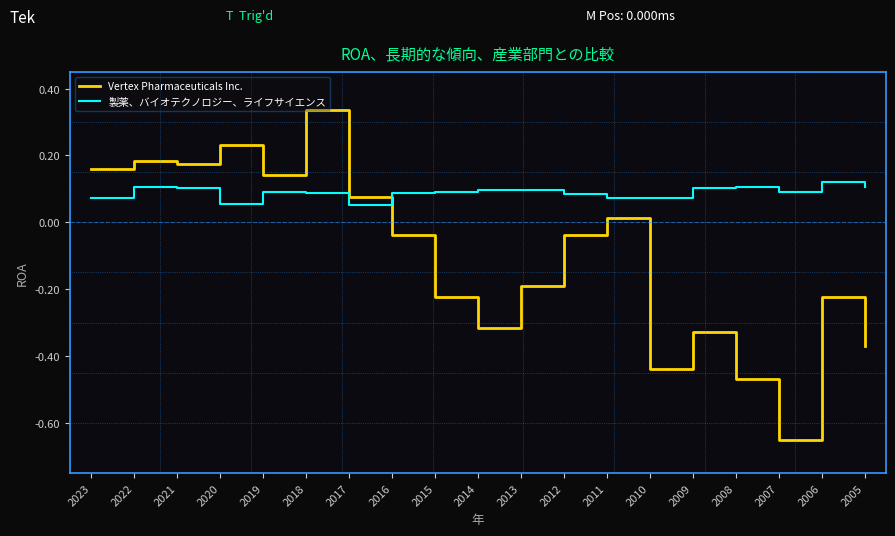

List the series in order of their overall mean, highest first.

製薬、バイオテクノロジー、ライフサイエンス, Vertex Pharmaceuticals Inc.